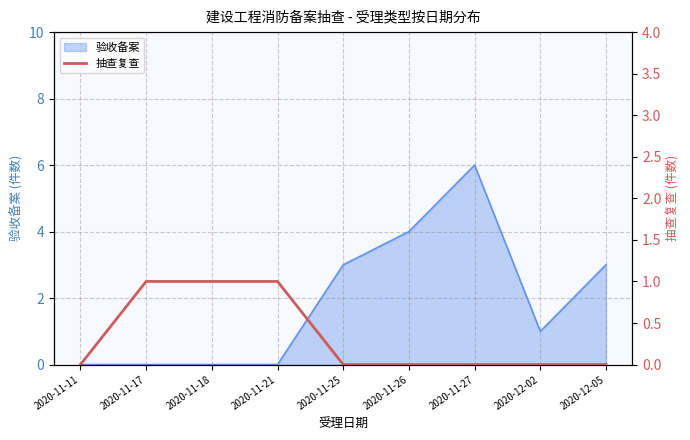

Does the chart display data point markers on the line(s)?

No